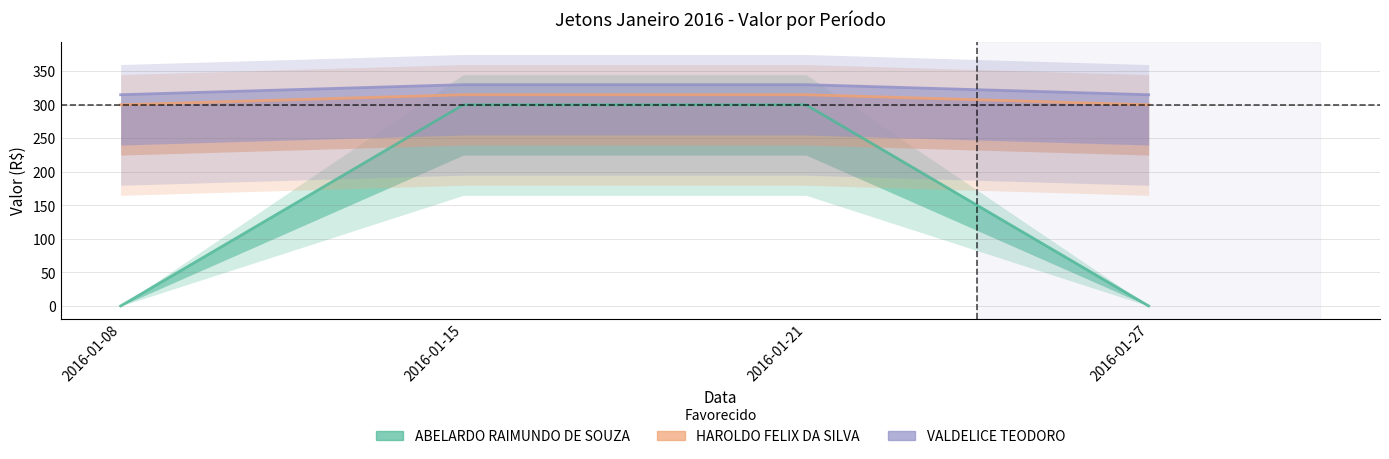

True or false: HAROLDO FELIX DA SILVA and VALDELICE TEODORO cross at least once.

False